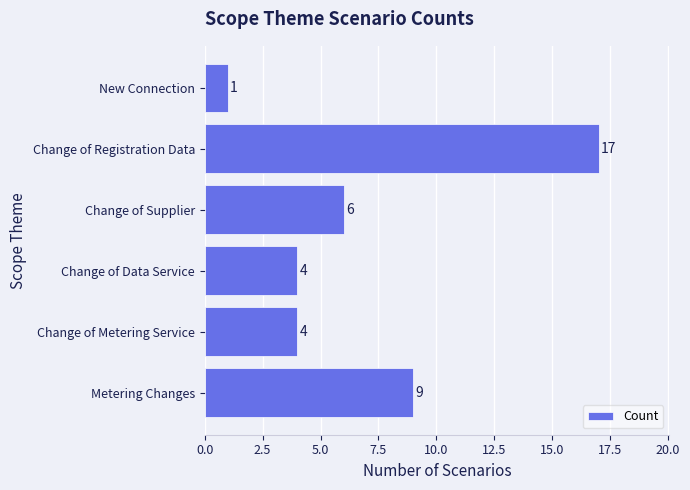

What is the label of the 2nd bar from the bottom?

Change of Metering Service